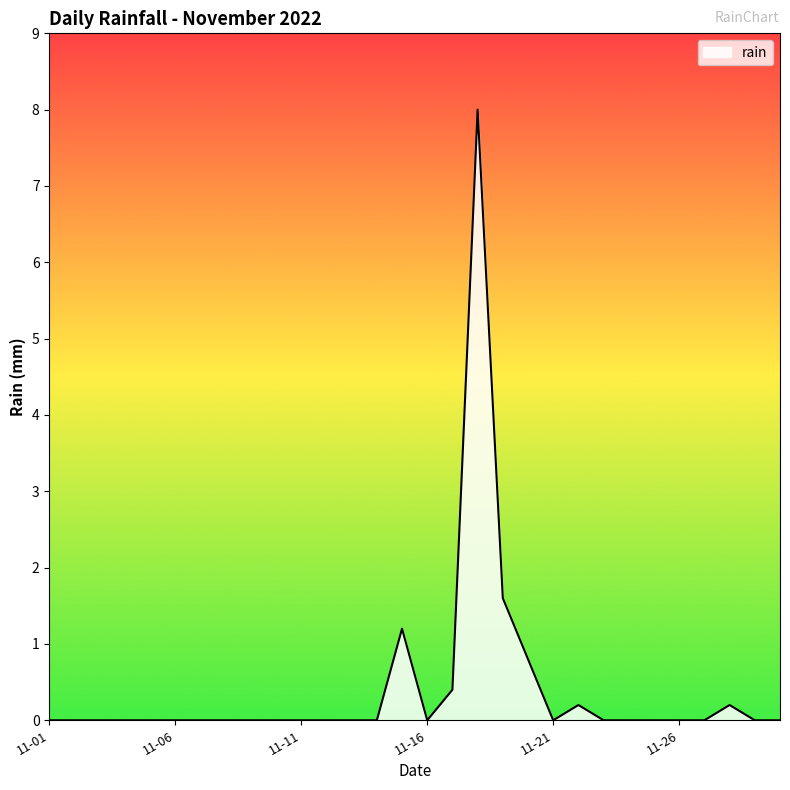

What is the maximum value shown in the chart?

8.0